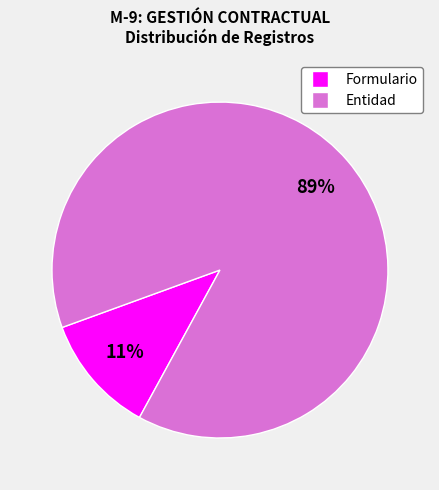

Is there any slice that represents more than half of the pie?

Yes